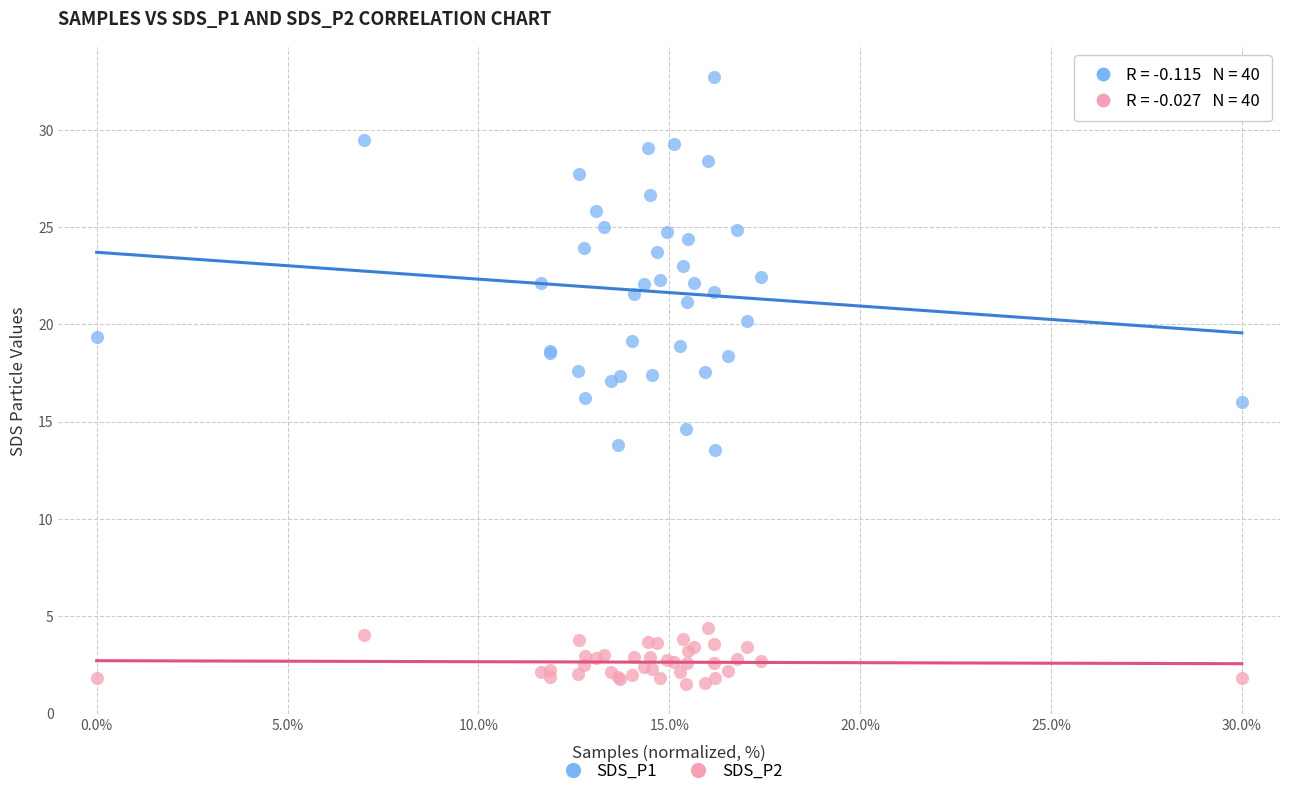

What are all the series names shown in the legend?

SDS_P1, SDS_P2